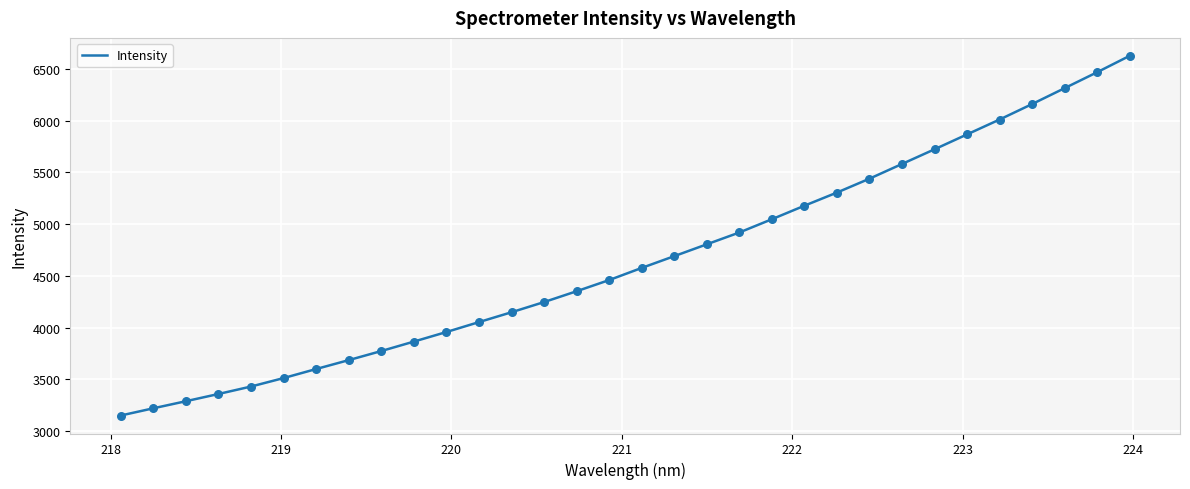

What is the greatest value displayed?

6627.7